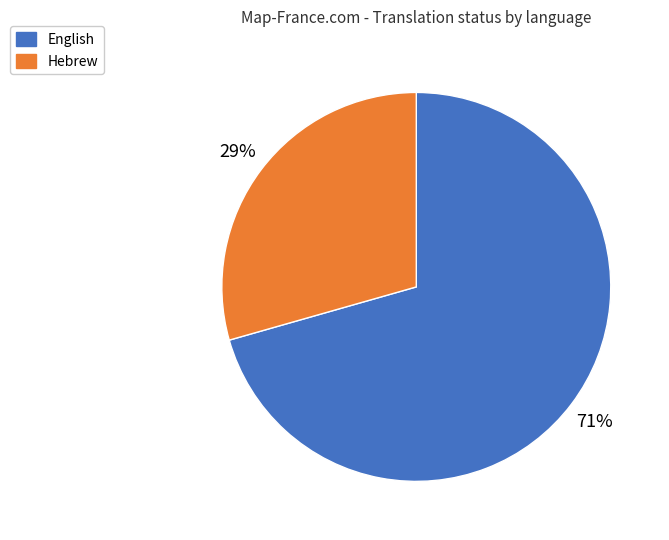

How many slices are in this pie chart?

2